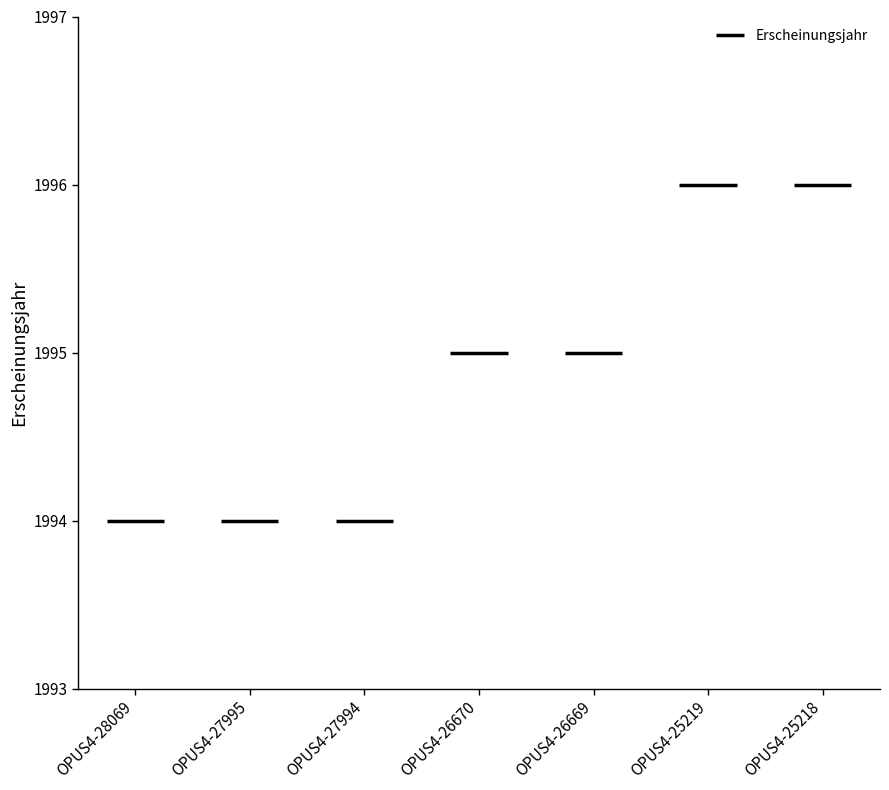

How many distinct data groups are displayed?

1